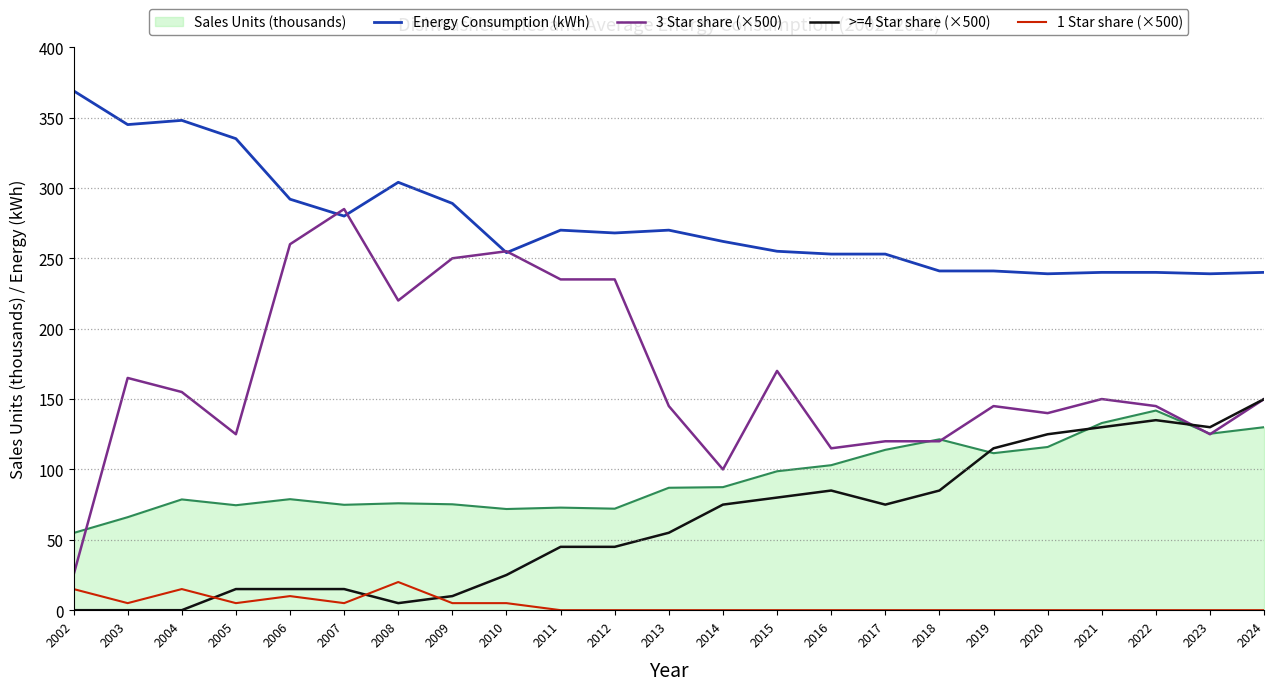

What is the maximum value for Sales Units (thousands)?

141.8